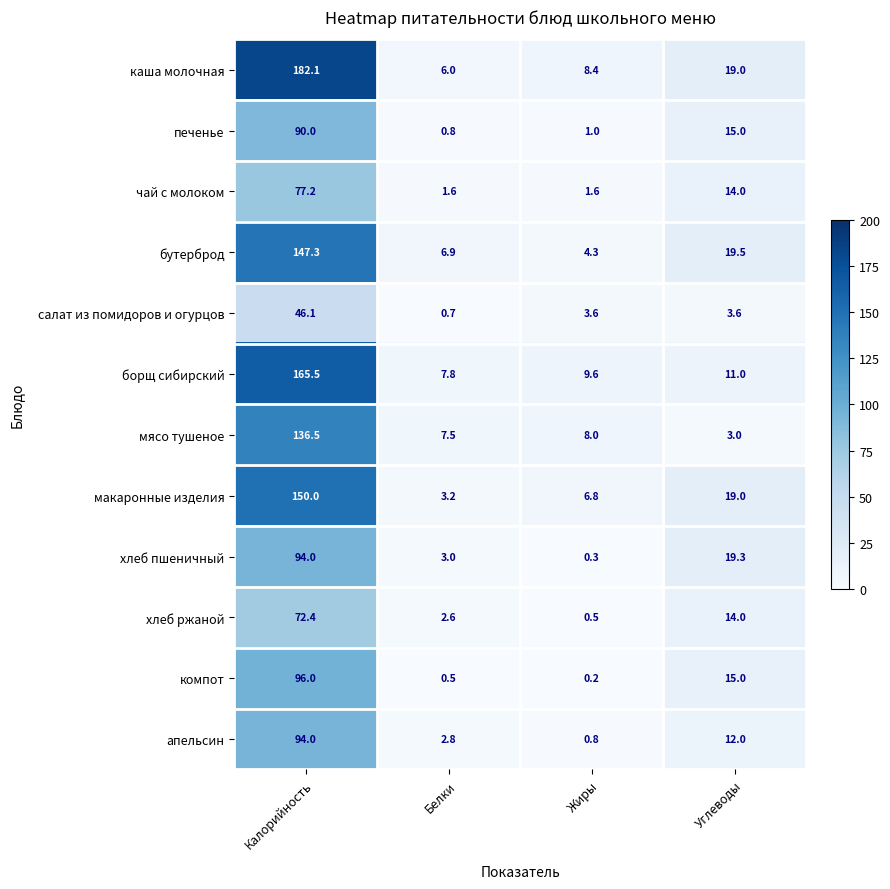

At which category is the sum across all series the highest?

Калорийность